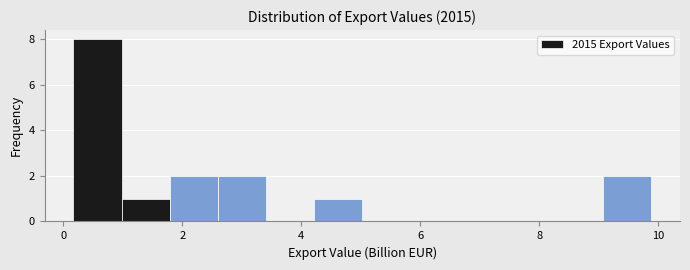

Over which range of the x-axis is the bar tallest?

0.2 to 1.0